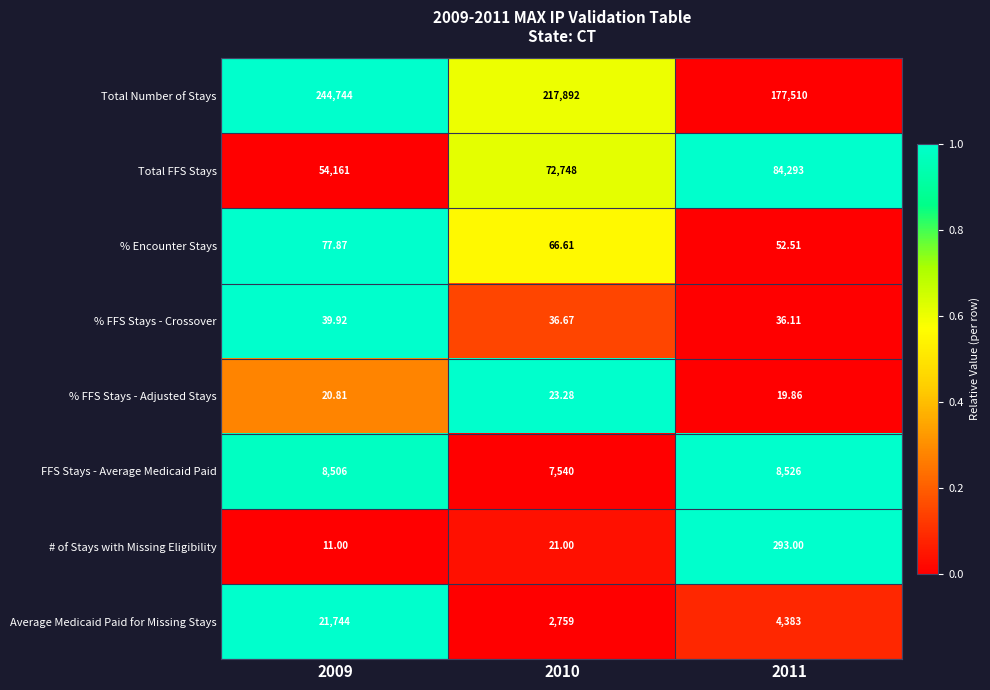

Which series has the widest spread of values?

Total Number of Stays